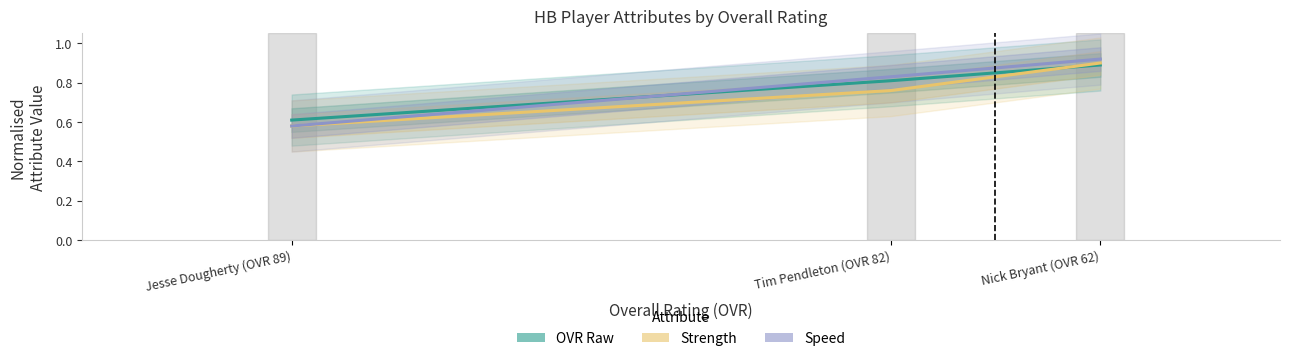

How many distinct data groups are displayed?

3